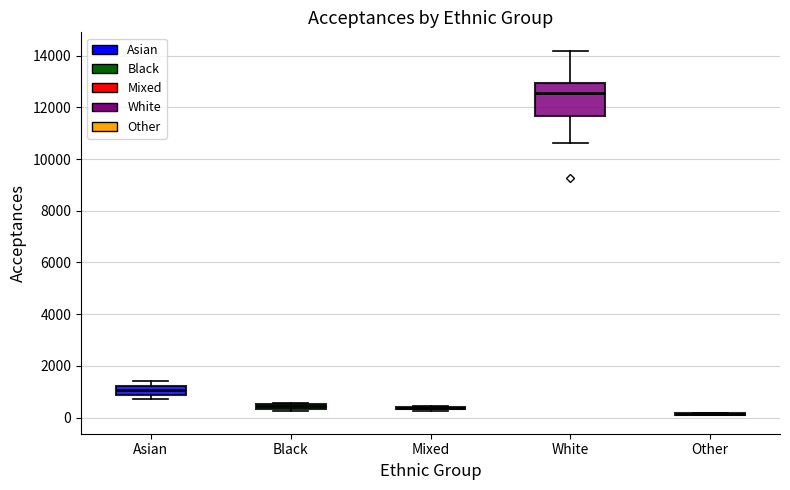

Which box is the tallest, from its lower edge to its upper edge?

White